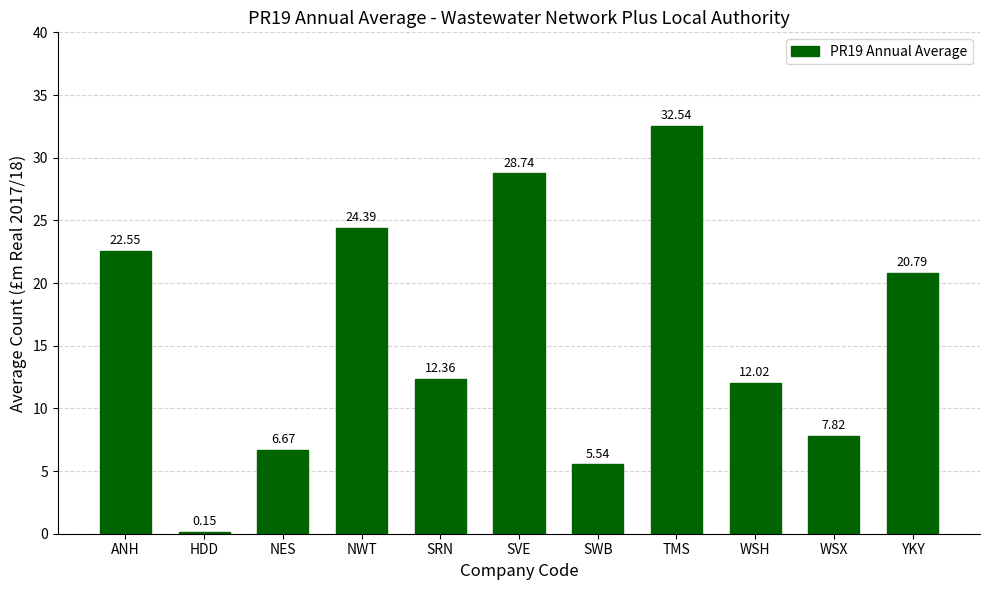

How many values exceed 12?

7